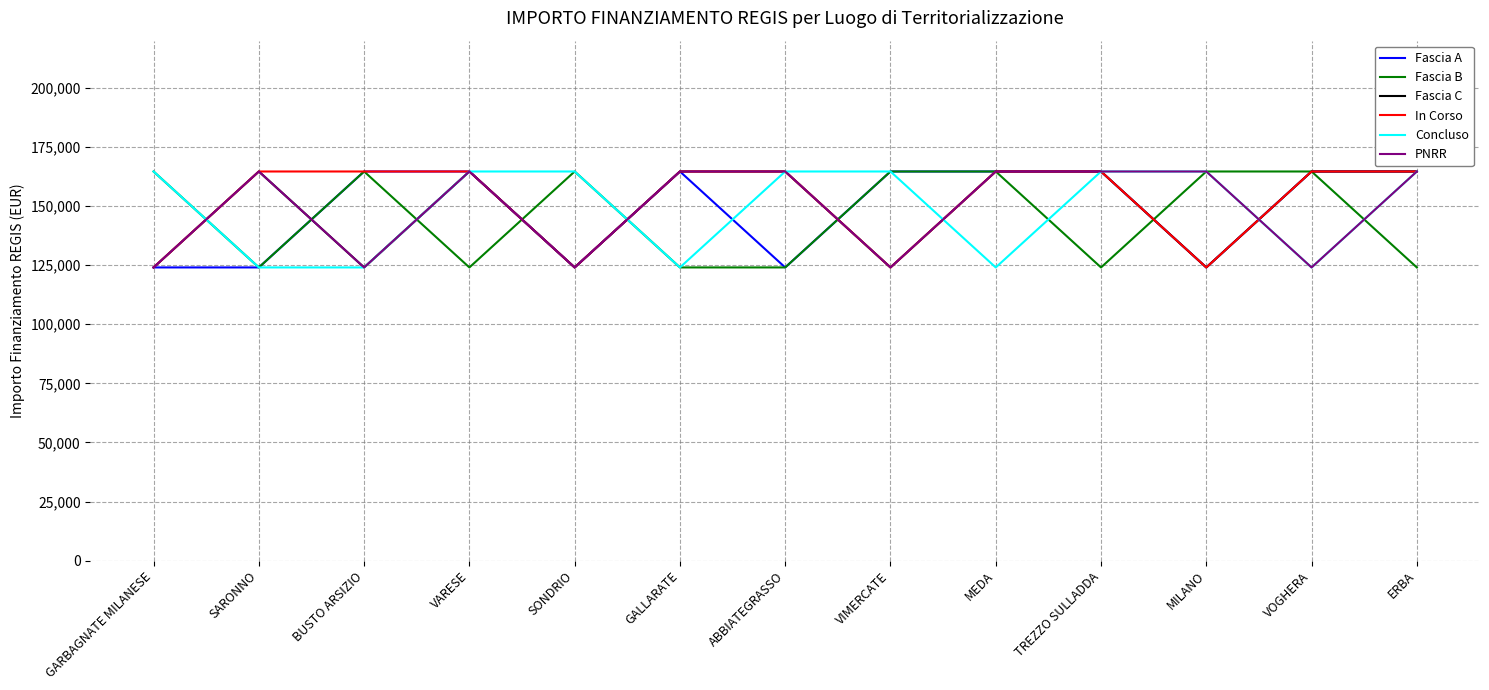

Reading right to left, transcribe all the data shown in this chart.

Fascia A: ERBA=164644.2	VOGHERA=164644.2	MILANO=124044.6	TREZZO SULLADDA=164644.2	MEDA=164644.2	VIMERCATE=164644.2	ABBIATEGRASSO=124044.6	GALLARATE=164644.2	SONDRIO=124044.6	VARESE=164644.2	BUSTO ARSIZIO=164644.2	SARONNO=124044.6	GARBAGNATE MILANESE=124044.6
Fascia B: ERBA=124044.6	VOGHERA=164644.2	MILANO=164644.2	TREZZO SULLADDA=124044.6	MEDA=164644.2	VIMERCATE=164644.2	ABBIATEGRASSO=124044.6	GALLARATE=124044.6	SONDRIO=164644.2	VARESE=124044.6	BUSTO ARSIZIO=164644.2	SARONNO=124044.6	GARBAGNATE MILANESE=164644.2
Fascia C: ERBA=164644.2	VOGHERA=164644.2	MILANO=124044.6	TREZZO SULLADDA=164644.2	MEDA=164644.2	VIMERCATE=124044.6	ABBIATEGRASSO=164644.2	GALLARATE=164644.2	SONDRIO=124044.6	VARESE=164644.2	BUSTO ARSIZIO=124044.6	SARONNO=164644.2	GARBAGNATE MILANESE=124044.6
In Corso: ERBA=164644.2	VOGHERA=164644.2	MILANO=124044.6	TREZZO SULLADDA=164644.2	MEDA=164644.2	VIMERCATE=124044.6	ABBIATEGRASSO=164644.2	GALLARATE=164644.2	SONDRIO=124044.6	VARESE=164644.2	BUSTO ARSIZIO=164644.2	SARONNO=164644.2	GARBAGNATE MILANESE=124044.6
Concluso: ERBA=164644.2	VOGHERA=124044.6	MILANO=164644.2	TREZZO SULLADDA=164644.2	MEDA=124044.6	VIMERCATE=164644.2	ABBIATEGRASSO=164644.2	GALLARATE=124044.6	SONDRIO=164644.2	VARESE=164644.2	BUSTO ARSIZIO=124044.6	SARONNO=124044.6	GARBAGNATE MILANESE=164644.2
PNRR: ERBA=164644.2	VOGHERA=124044.6	MILANO=164644.2	TREZZO SULLADDA=164644.2	MEDA=164644.2	VIMERCATE=124044.6	ABBIATEGRASSO=164644.2	GALLARATE=164644.2	SONDRIO=124044.6	VARESE=164644.2	BUSTO ARSIZIO=124044.6	SARONNO=164644.2	GARBAGNATE MILANESE=124044.6